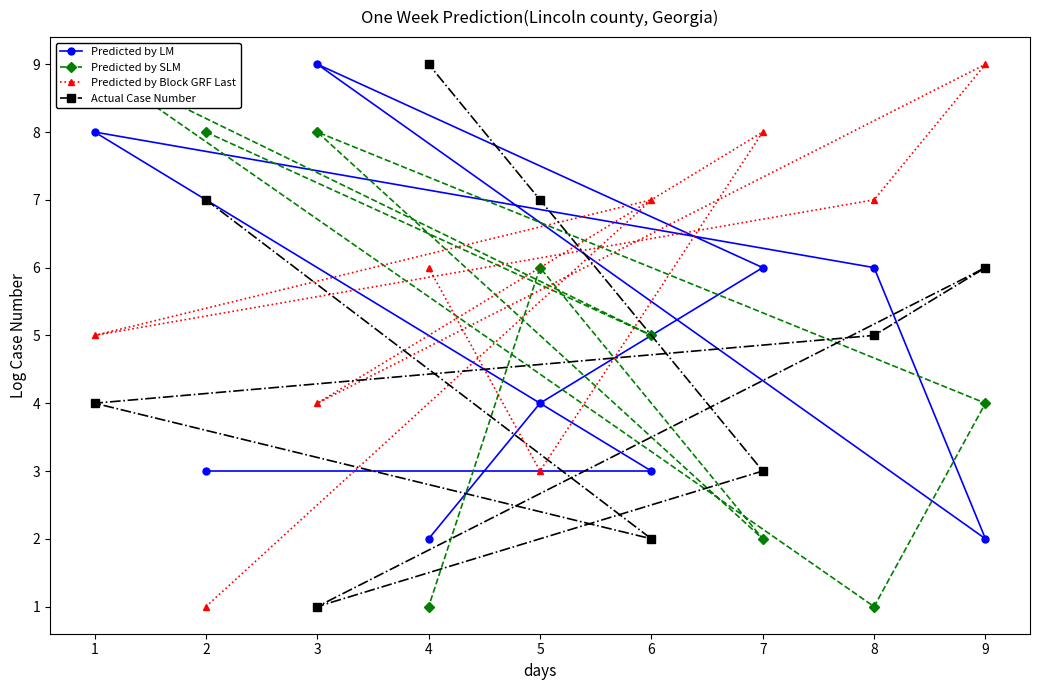

True or false: Predicted by Block GRF Last has a value of 4 at 3.

True